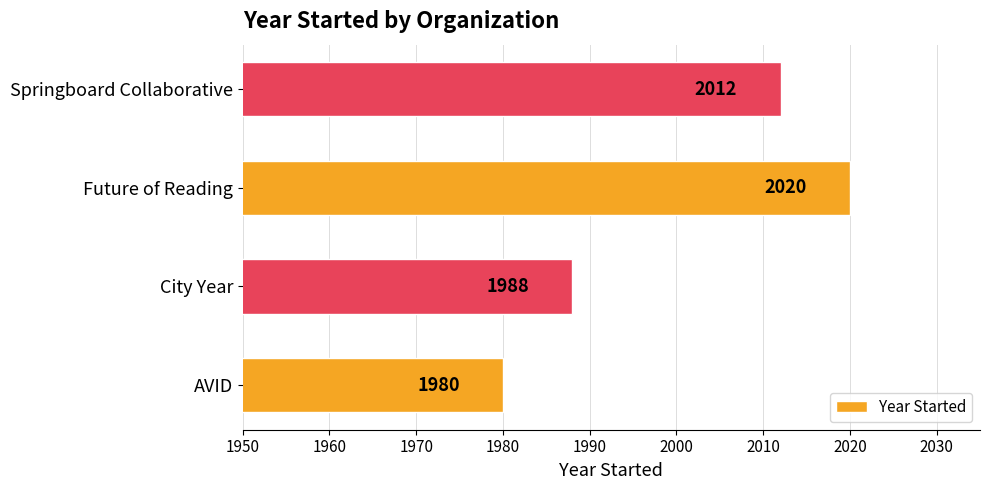

List the labels in order of value, smallest first.

AVID, City Year, Springboard Collaborative, Future of Reading